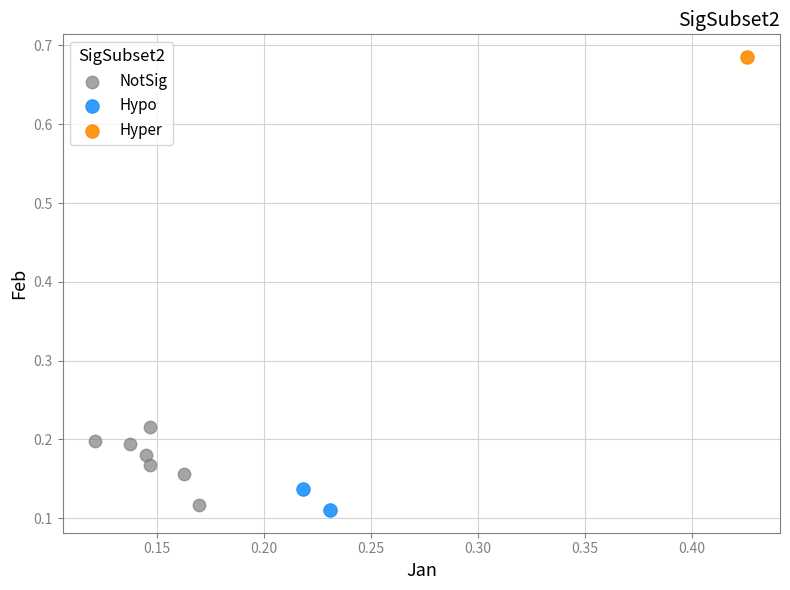

What are all the series names shown in the legend?

NotSig, Hypo, Hyper